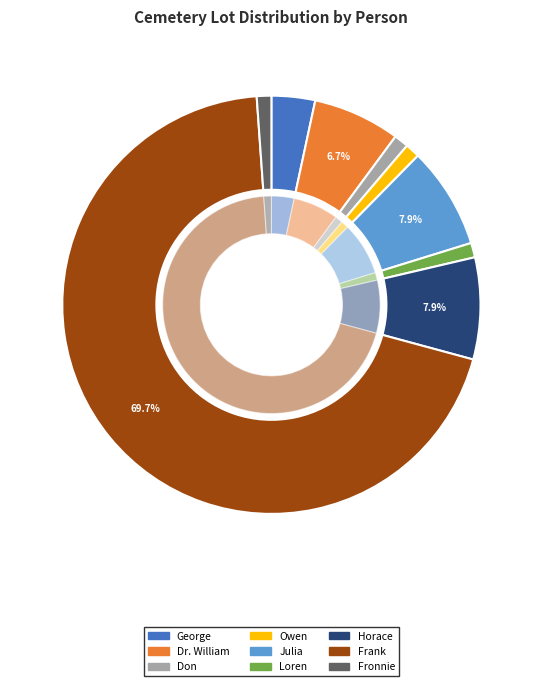

Which category accounts for the majority?

Frank (Lot 62)